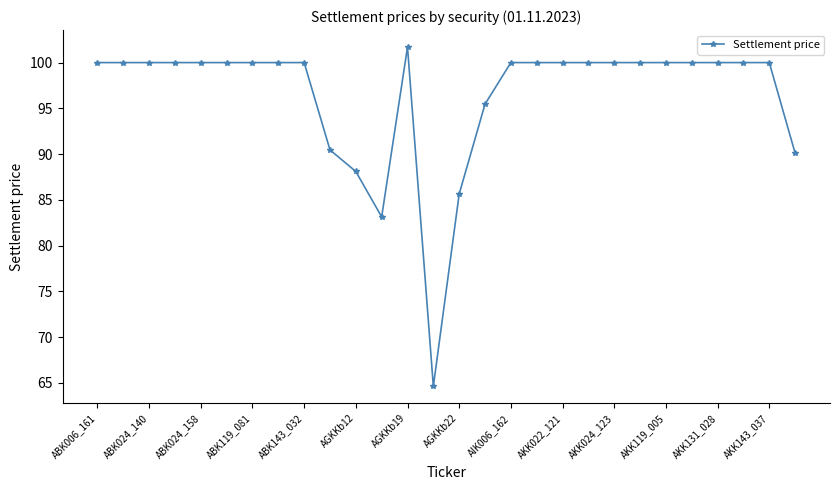

What is the value of the 25th point from the left?

100.0